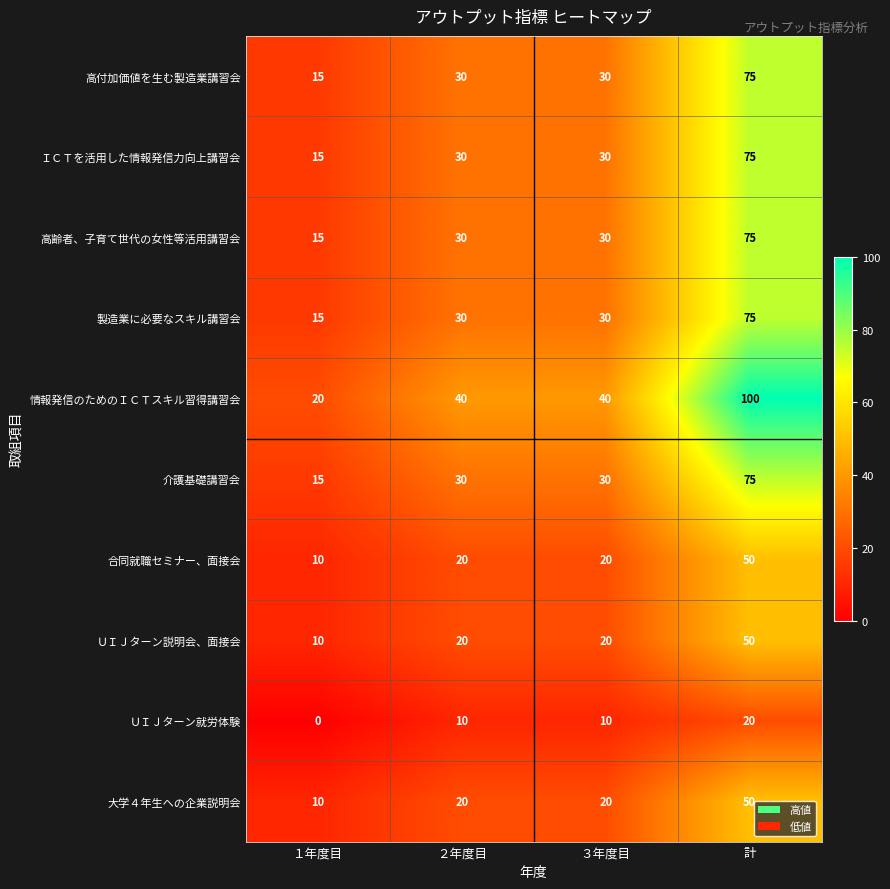

What is the difference between the highest and lowest values at ３年度目?

30